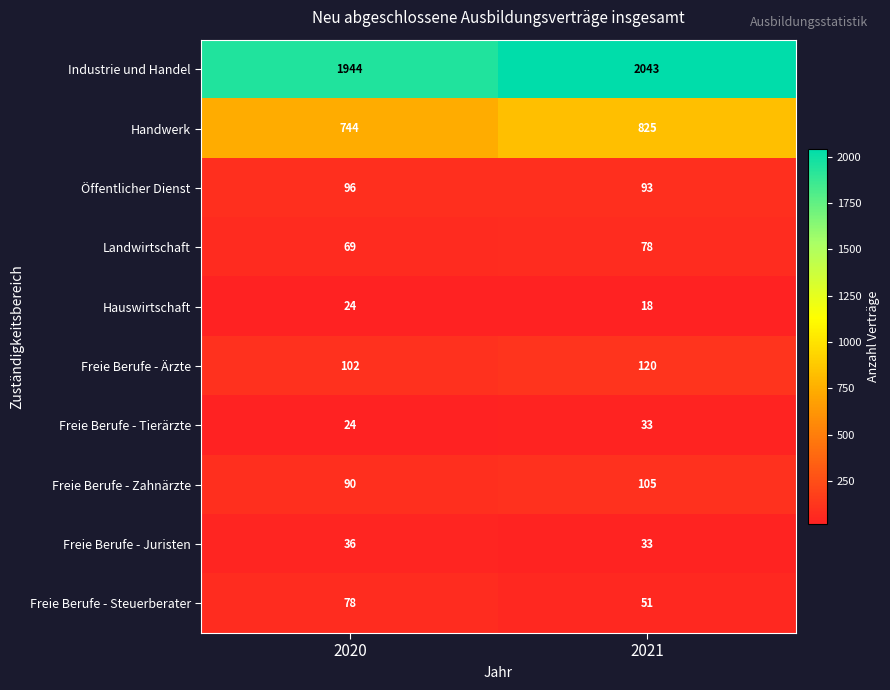

At which label is Freie Berufe - Steuerberater closest to 64?

2021